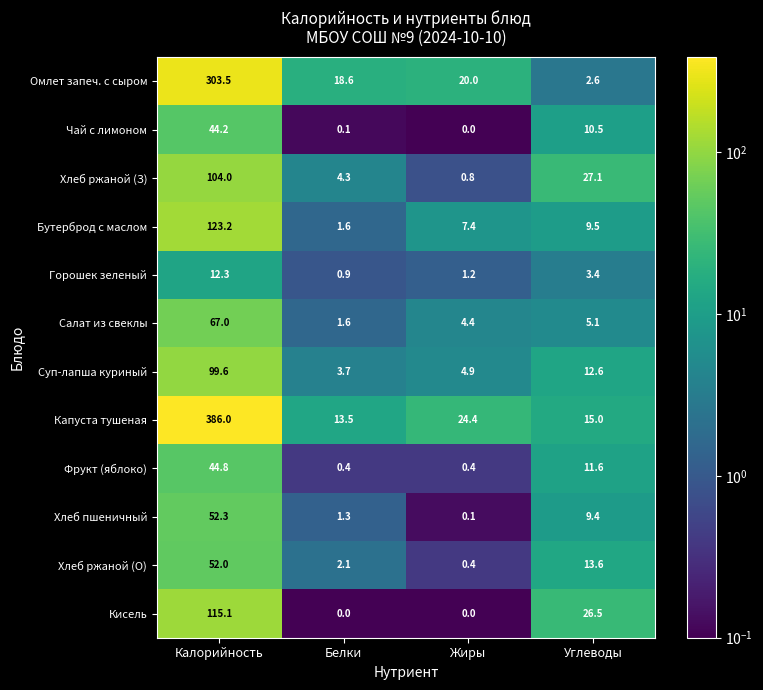

List the series in order of their peak value, highest first.

Капуста тушеная, Омлет запеч. с сыром, Бутерброд с маслом, Кисель, Хлеб ржаной (З), Суп-лапша куриный, Салат из свеклы, Хлеб пшеничный, Хлеб ржаной (О), Фрукт (яблоко), Чай с лимоном, Горошек зеленый